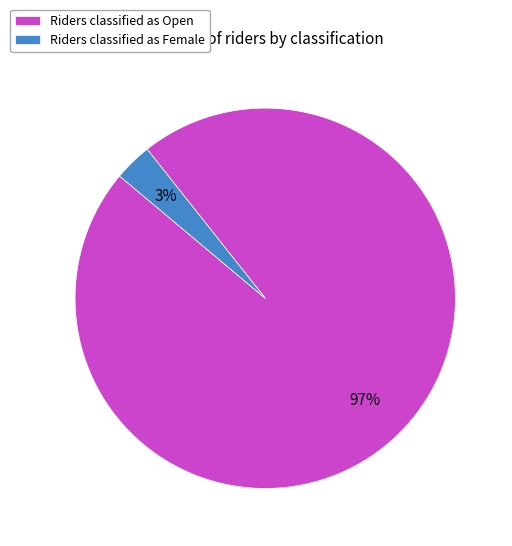

The Riders classified as Open slice represents 97% of the pie. True or false?

True